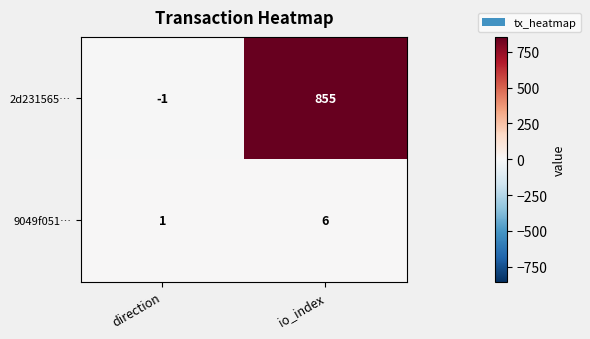

True or false: 9049f051… has a value of 11 at io_index.

False